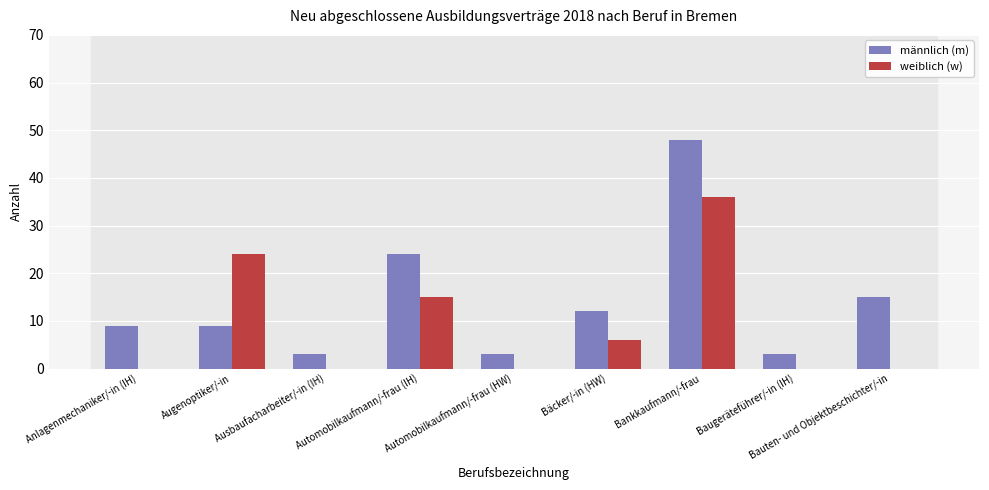

Which series changed the most between Automobilkaufmann/-frau (HW) and Bankkaufmann/-frau?

männlich (m)